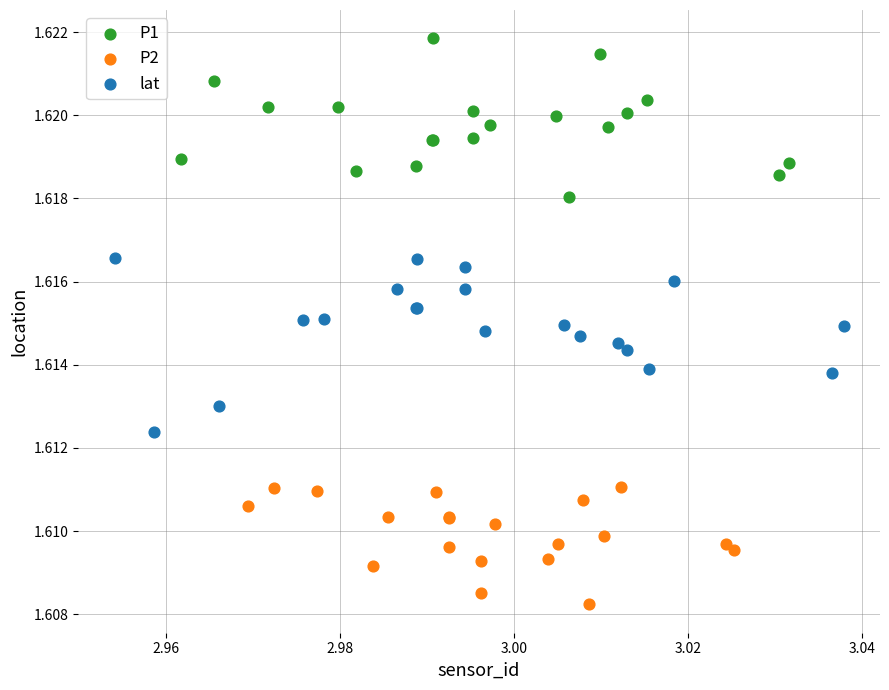

Which series reaches the maximum Y coordinate?

P1